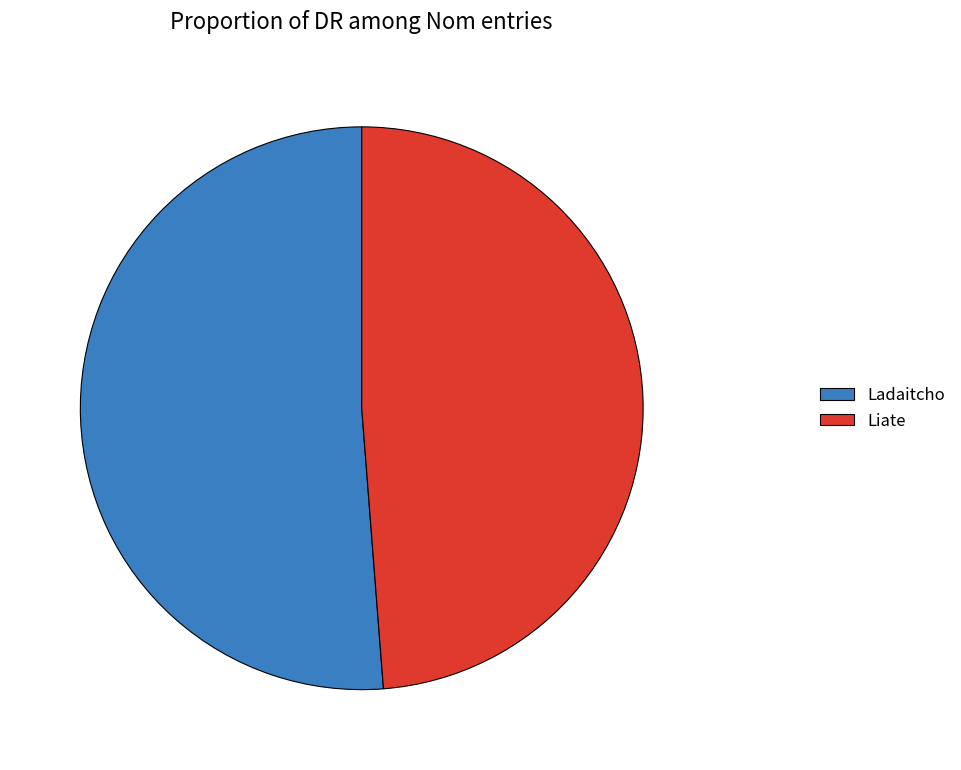

Do Liate and Ladaitcho together represent more than half of the pie?

Yes